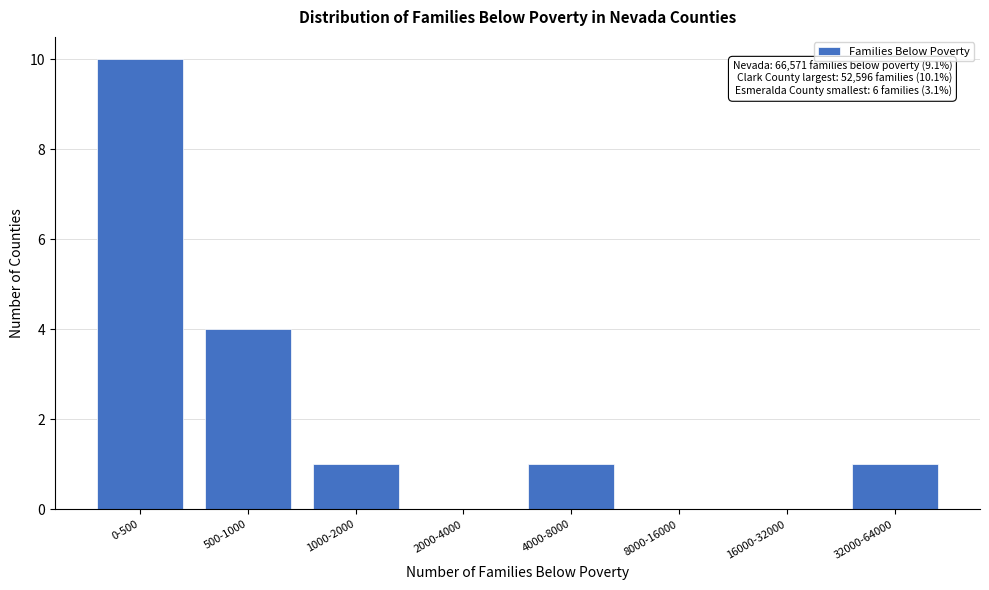

Reading right to left, what are all the values shown in this chart?

32000-64000=1	16000-32000=0	8000-16000=0	4000-8000=1	2000-4000=0	1000-2000=1	500-1000=4	0-500=10